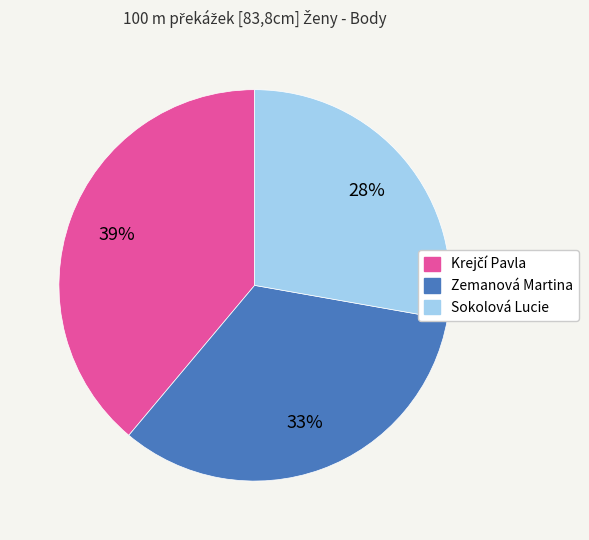

To the nearest percent, what is the difference between the largest and smallest slice percentages?

11%